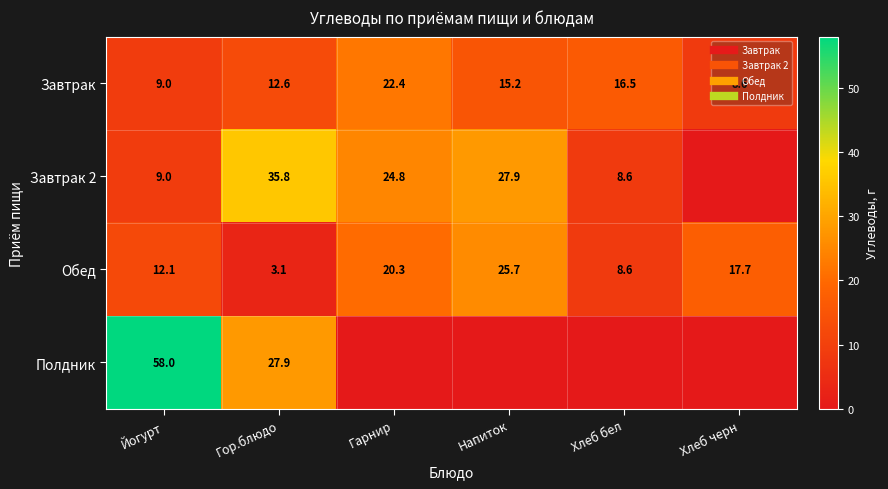

True or false: Завтрак has a value of 12.6 at Гор.блюдо.

True